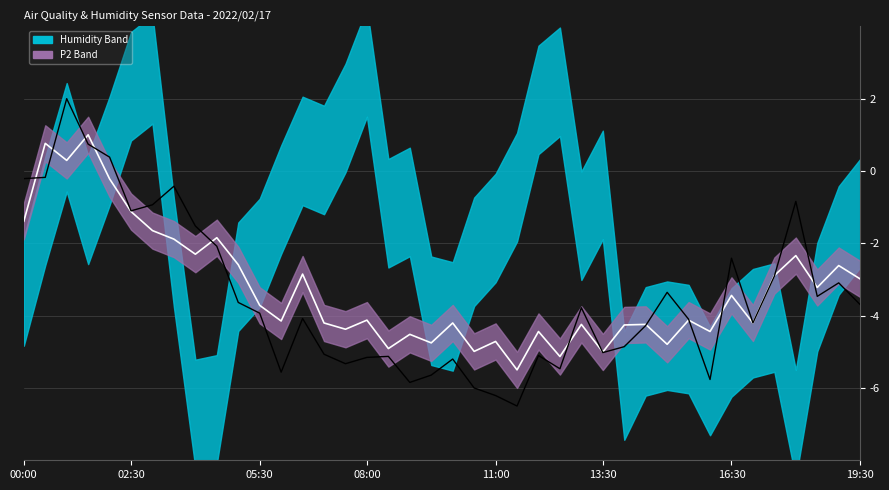

Reading left to right, list all the values displayed in this chart.

SDS_P2 (norm): -1.4	0.8	0.3	1.0	-0.2	-1.1	-1.6	-1.9	-2.3	-1.8	-2.6	-3.7	-4.1	-2.9	-4.2	-4.4	-4.1	-4.9	-4.5	-4.8	-4.2	-5.0	-4.7	-5.5	-4.4	-5.1	-4.2	-5.0	-4.3	-4.2	-4.8	-4.1	-4.4	-3.4	-4.2	-2.9	-2.3	-3.2	-2.6	-3.0
SDS_P1 (norm): -0.2	-0.2	2.0	0.7	0.4	-1.1	-0.9	-0.4	-1.5	-2.1	-3.6	-3.9	-5.6	-4.1	-5.1	-5.3	-5.2	-5.1	-5.8	-5.6	-5.2	-6.0	-6.2	-6.5	-5.1	-5.5	-3.8	-5.0	-4.9	-4.3	-3.4	-4.1	-5.8	-2.4	-4.2	-2.9	-0.8	-3.5	-3.1	-3.7